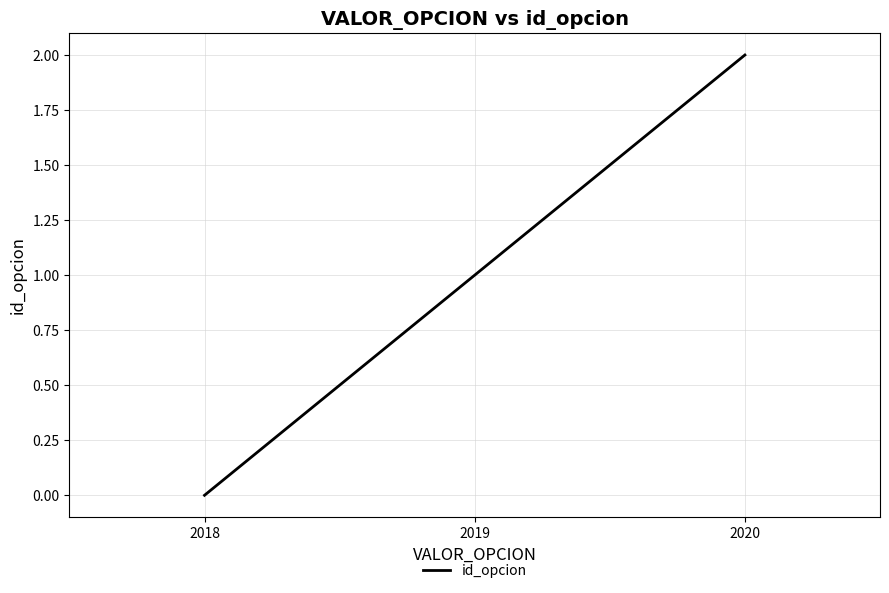

Count the values in the range 0 to 2.

3